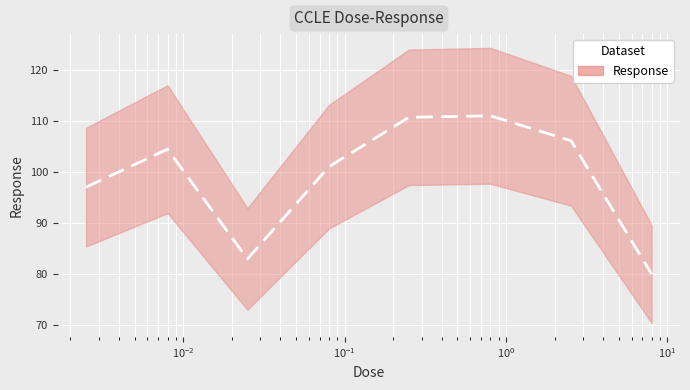

What is the difference between the second highest and minimum values?

30.8